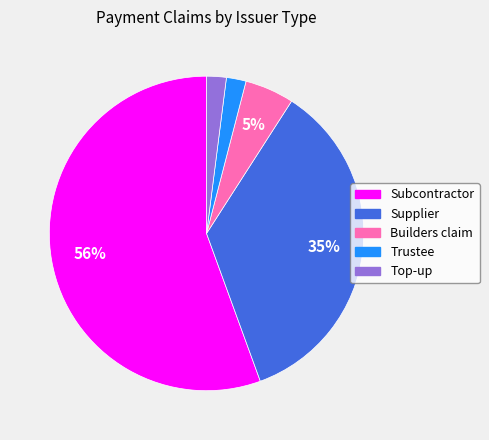

True or false: Subcontractor accounts for 48% of the total.

False